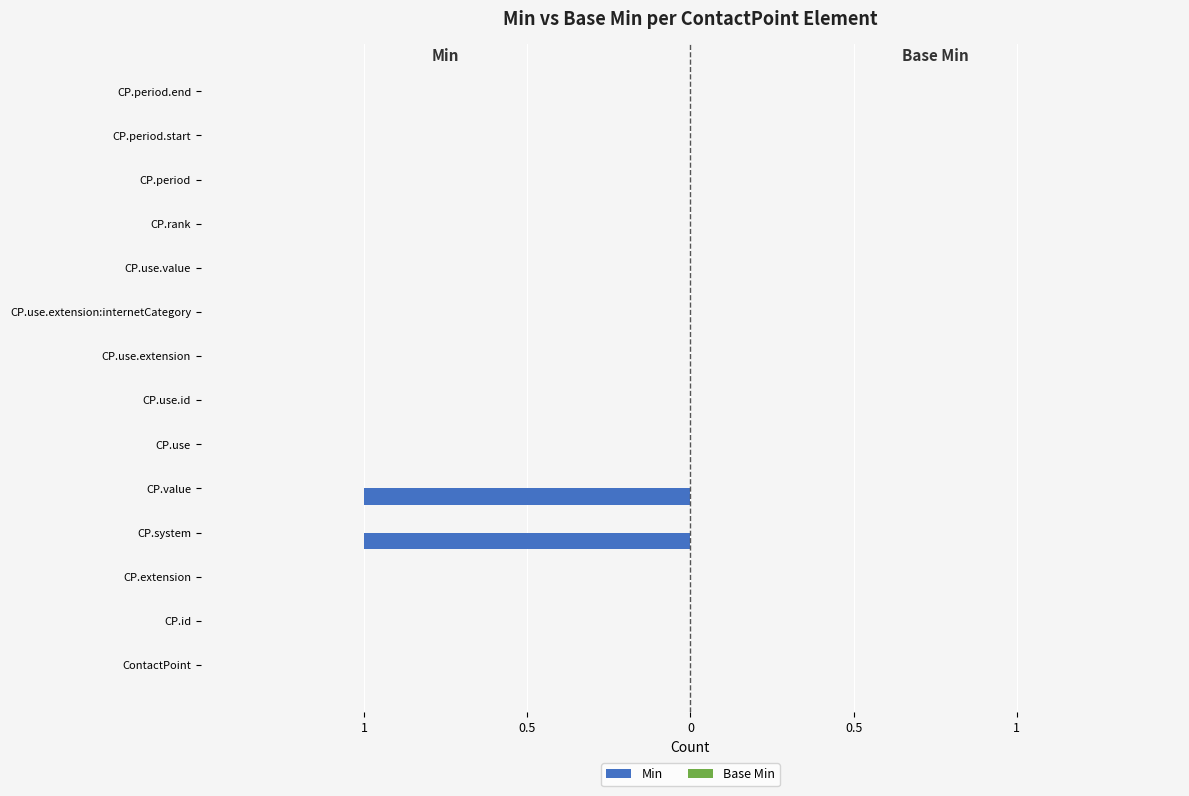

Are the bars horizontal?

Yes